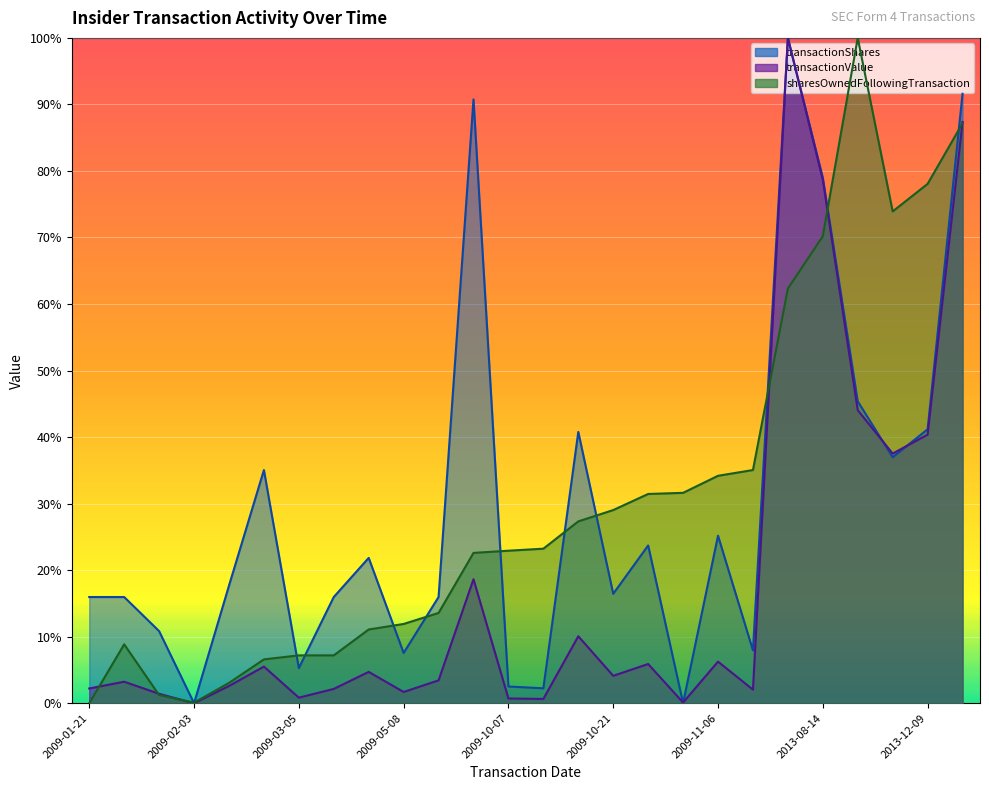

What is the average value of the sharesOwnedFollowingTransaction series?

30.8